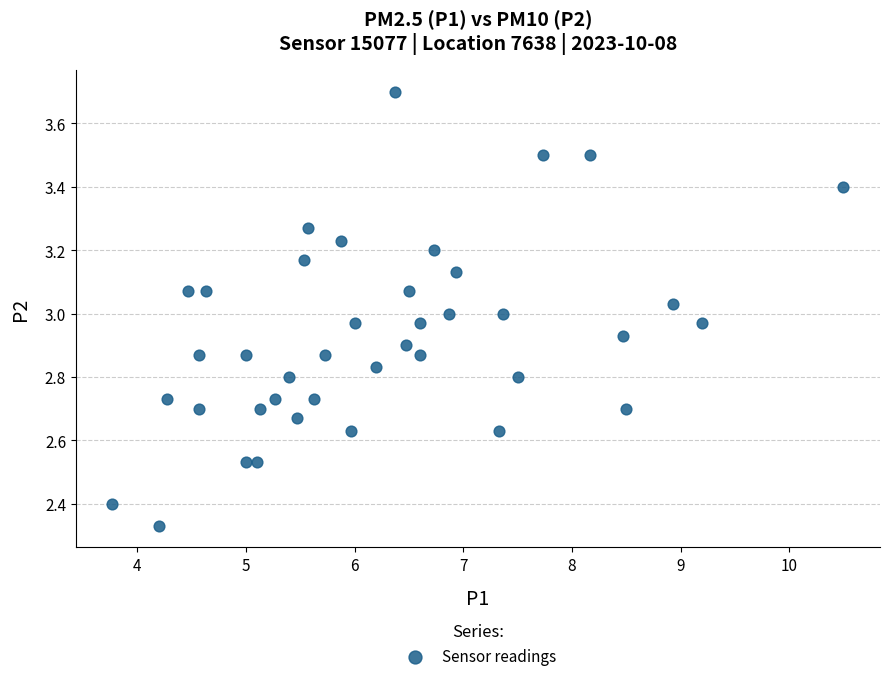

What is the range of Y values (max minus min)?

1.4